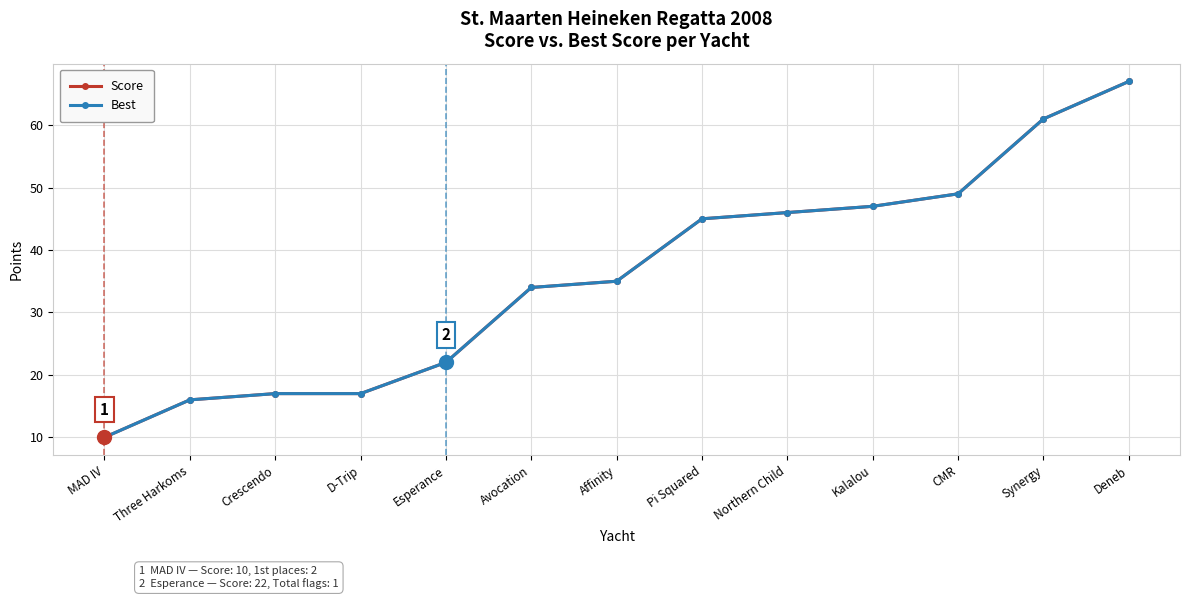

True or false: Score and Best intersect in this chart.

False